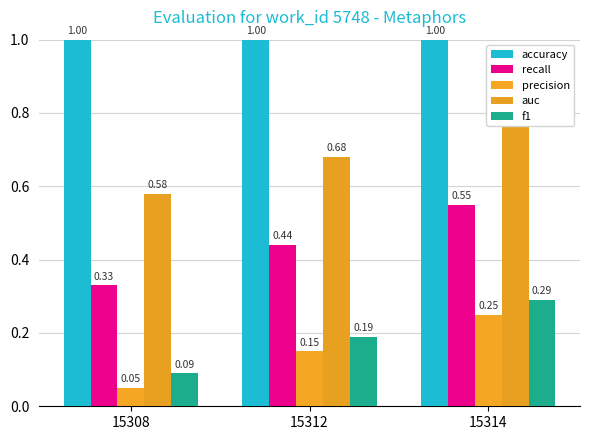

What is the value of the auc bar at the 2nd from the left?

0.7